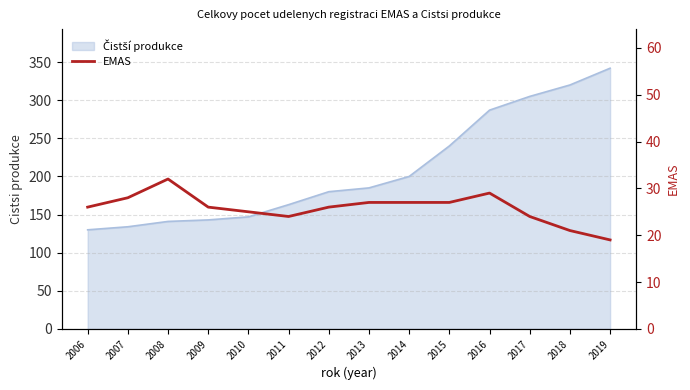

Where does the data first go above 26?

2007